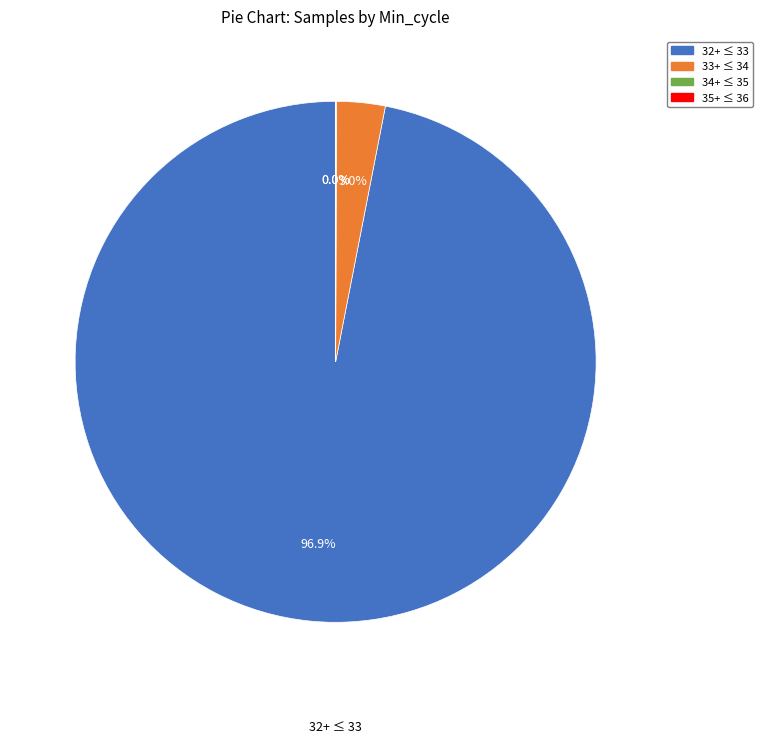

Is there any slice that represents more than half of the pie?

Yes